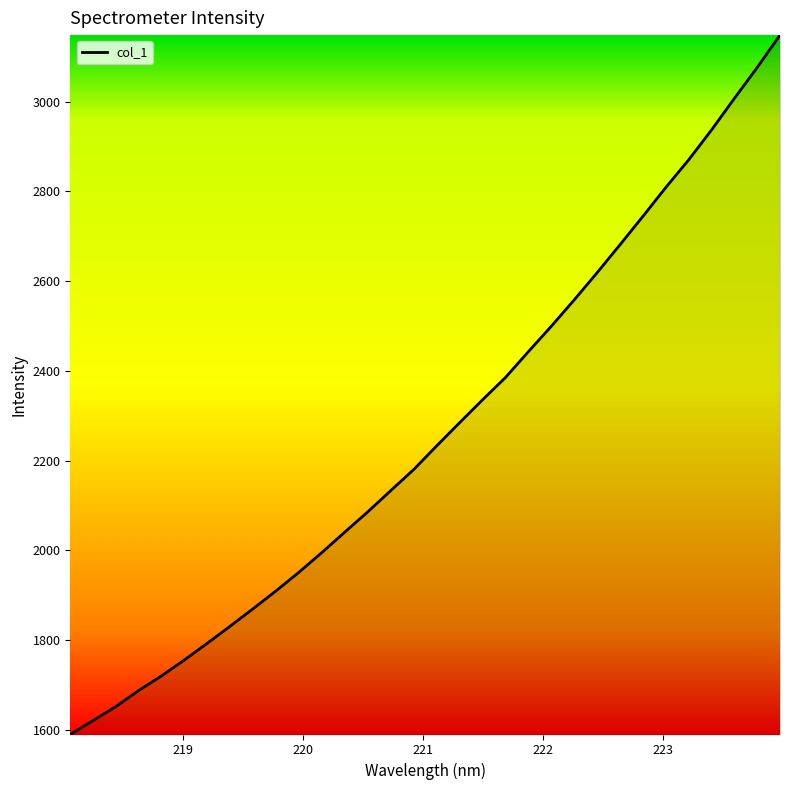

What is the minimum value shown in the chart?

1589.4